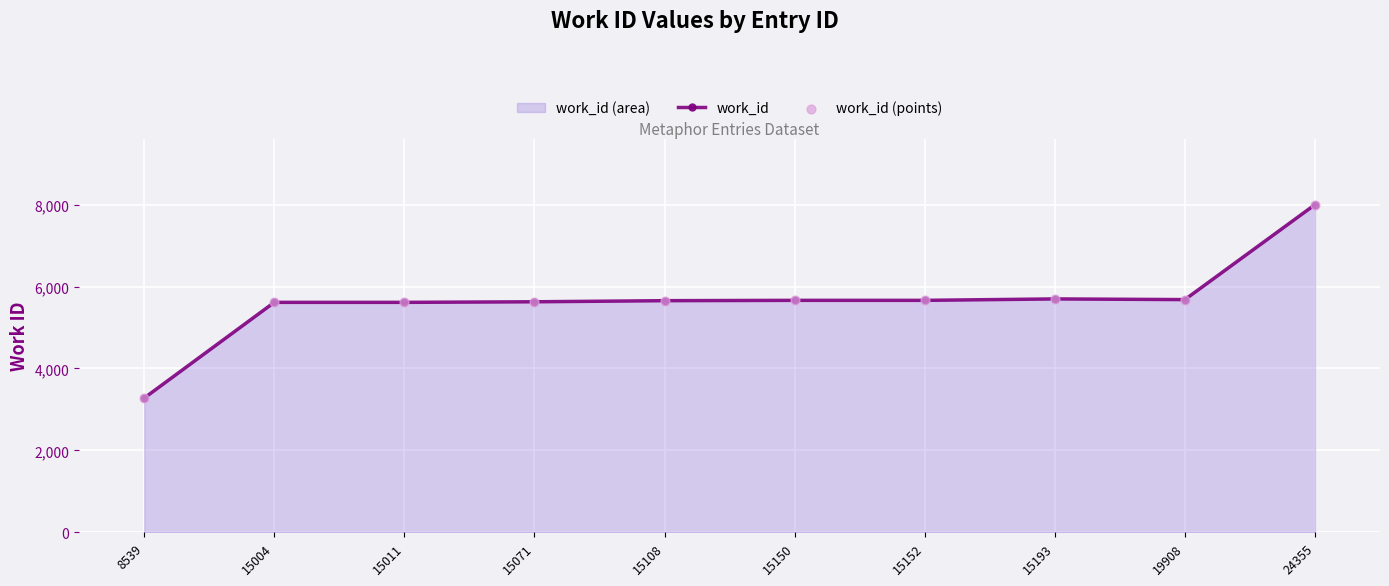

Which series reaches the minimum Y coordinate?

work_id